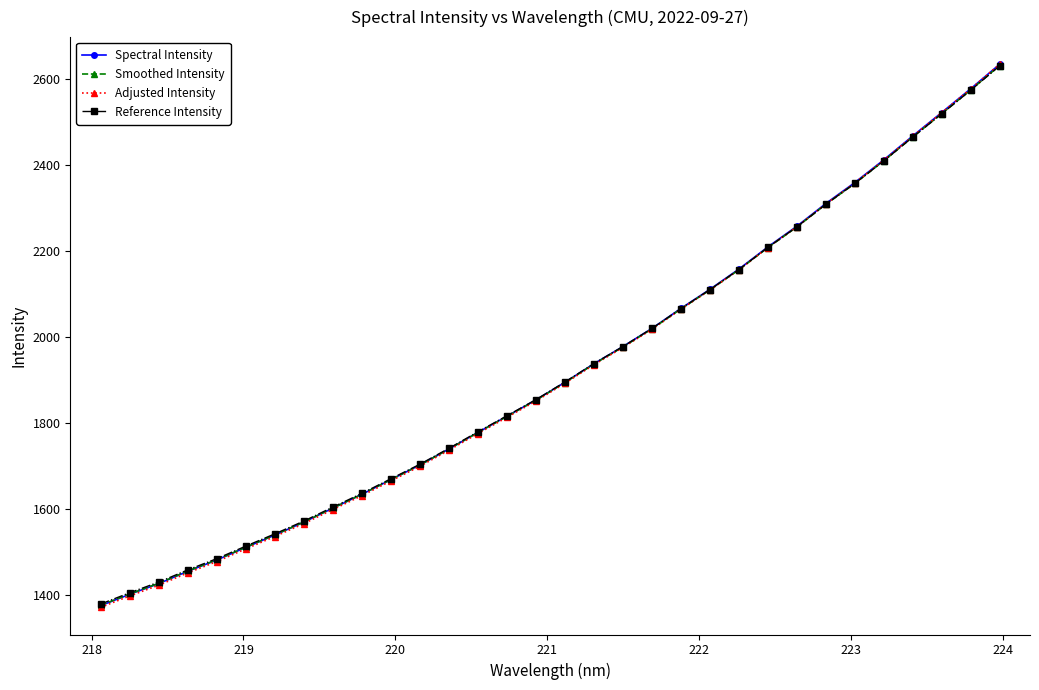

How many intersections are there between Reference Intensity and Adjusted Intensity?

1